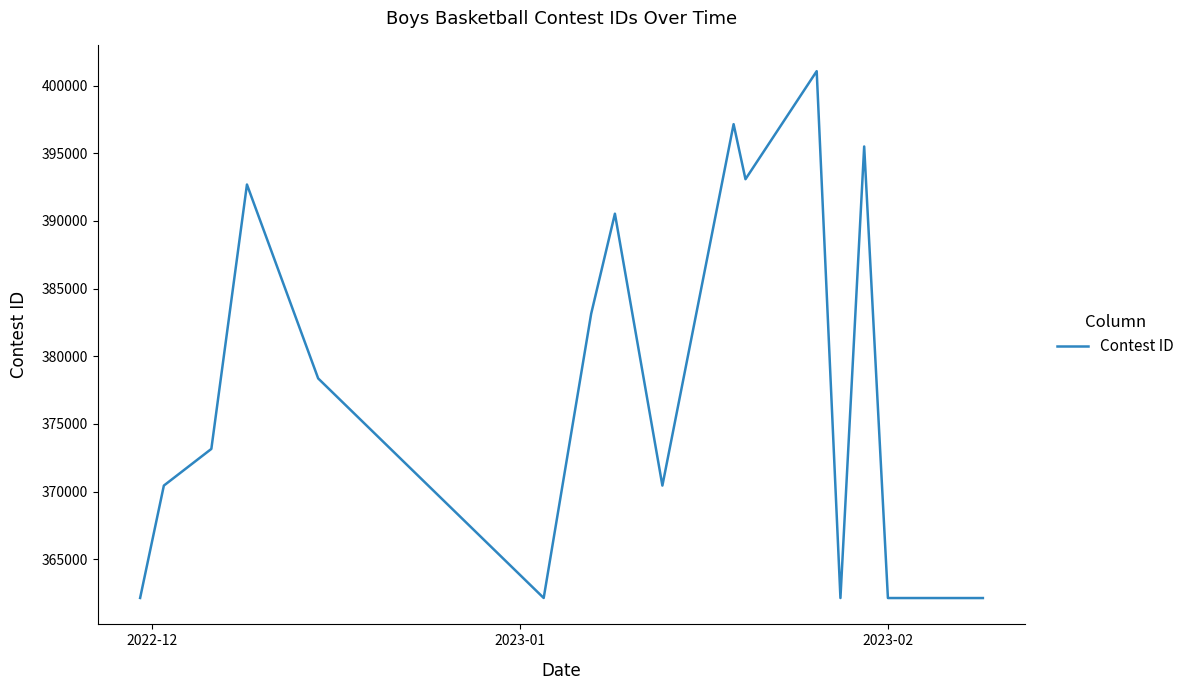

Does the chart have visible grid lines?

No